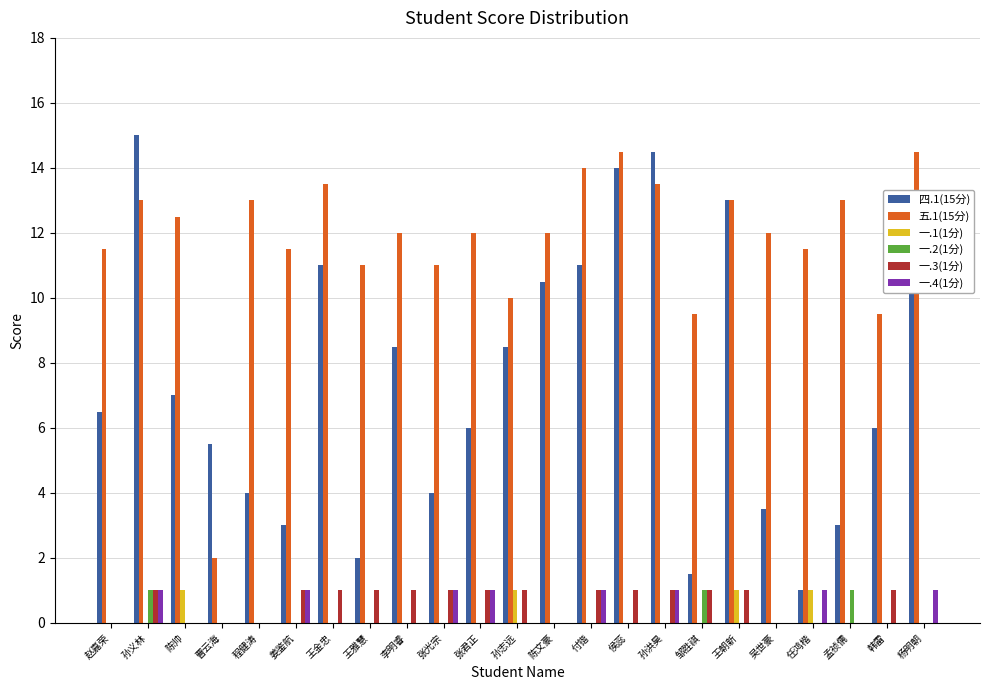

What is the sum of the 四.1(15分) values at 孙洪昊 and 付锴?

25.5